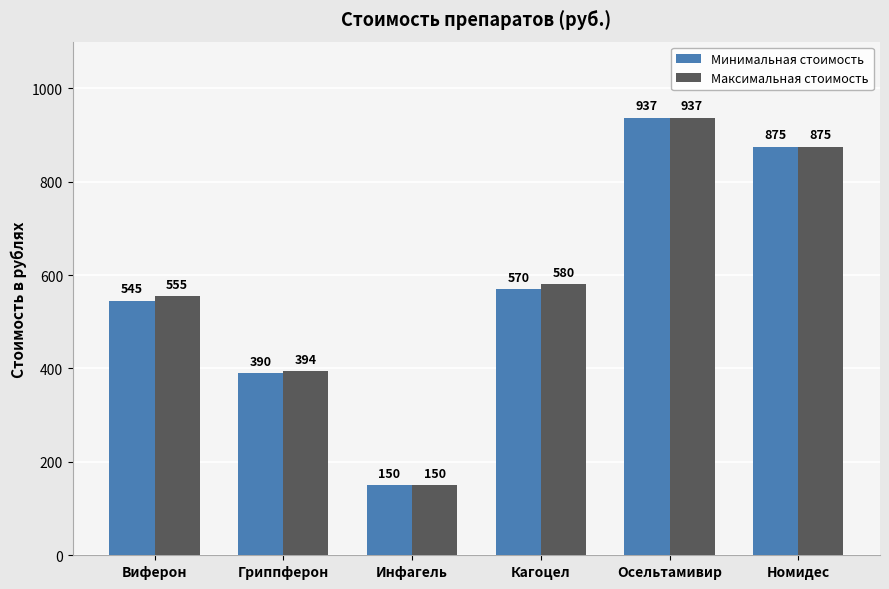

At how many categories does at least one series exceed 316?

5